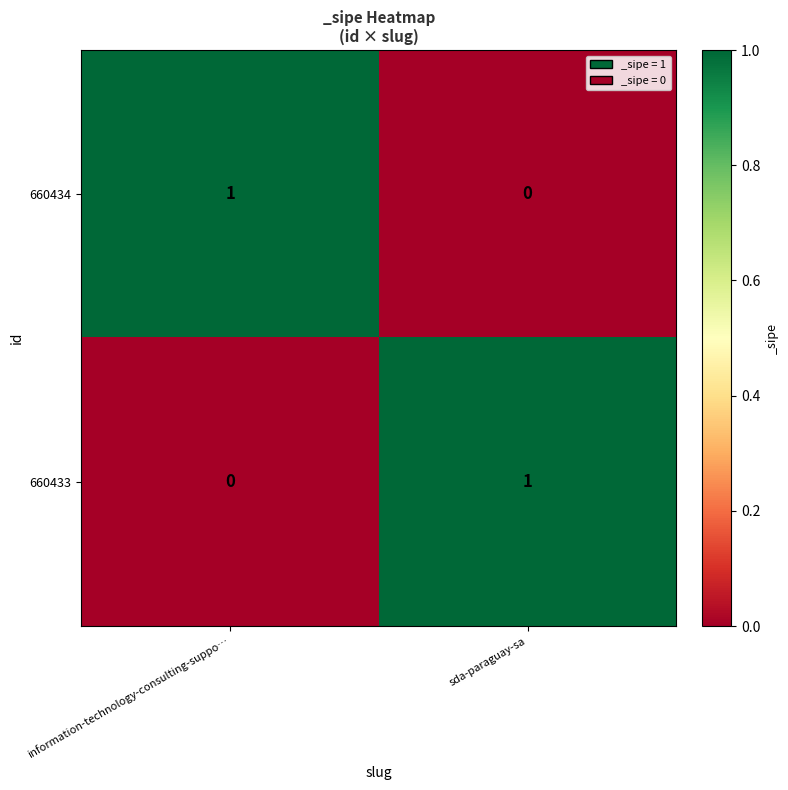

Reading left to right, what are all the values shown in this chart?

660434: 1	0
660433: 0	1